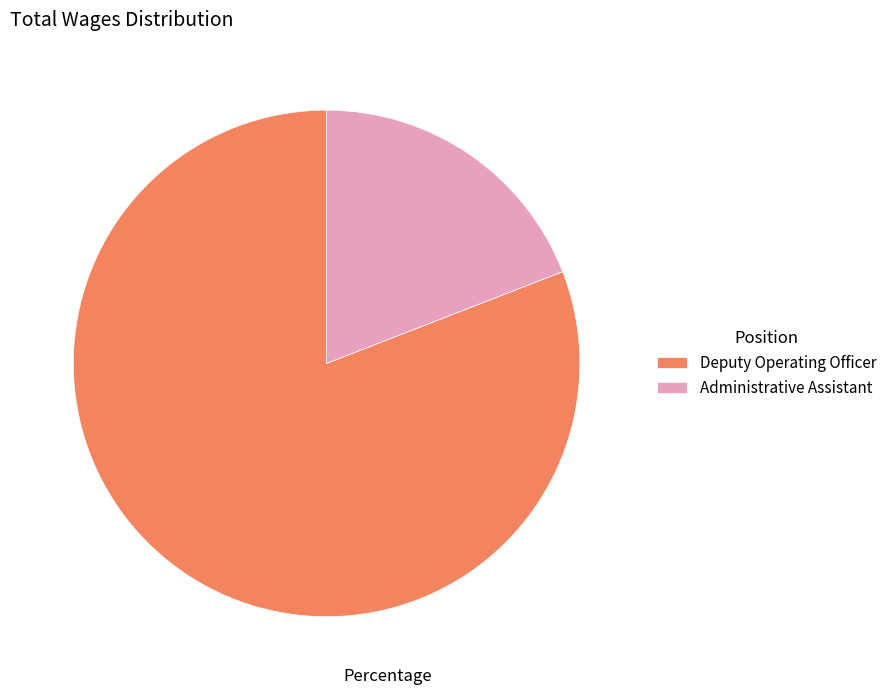

How many slices are in this pie chart?

2